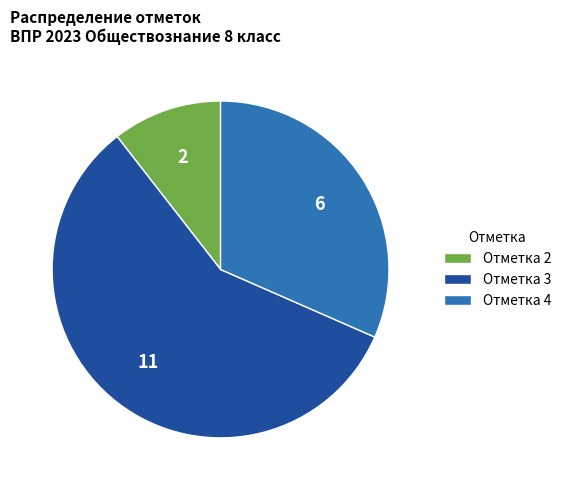

What is the smallest slice in the pie chart?

Отметка 2